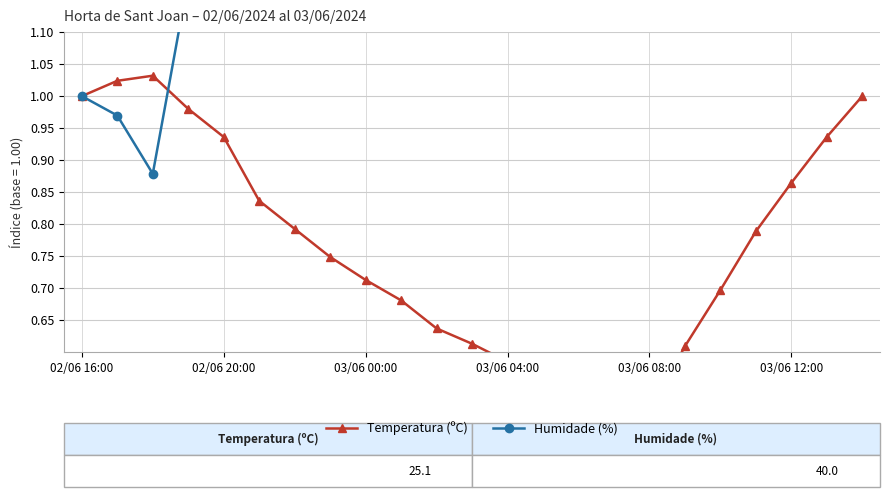

At 02/06 16:00, list the series in order from smallest to largest.

Temperatura (ºC), Humidade (%)